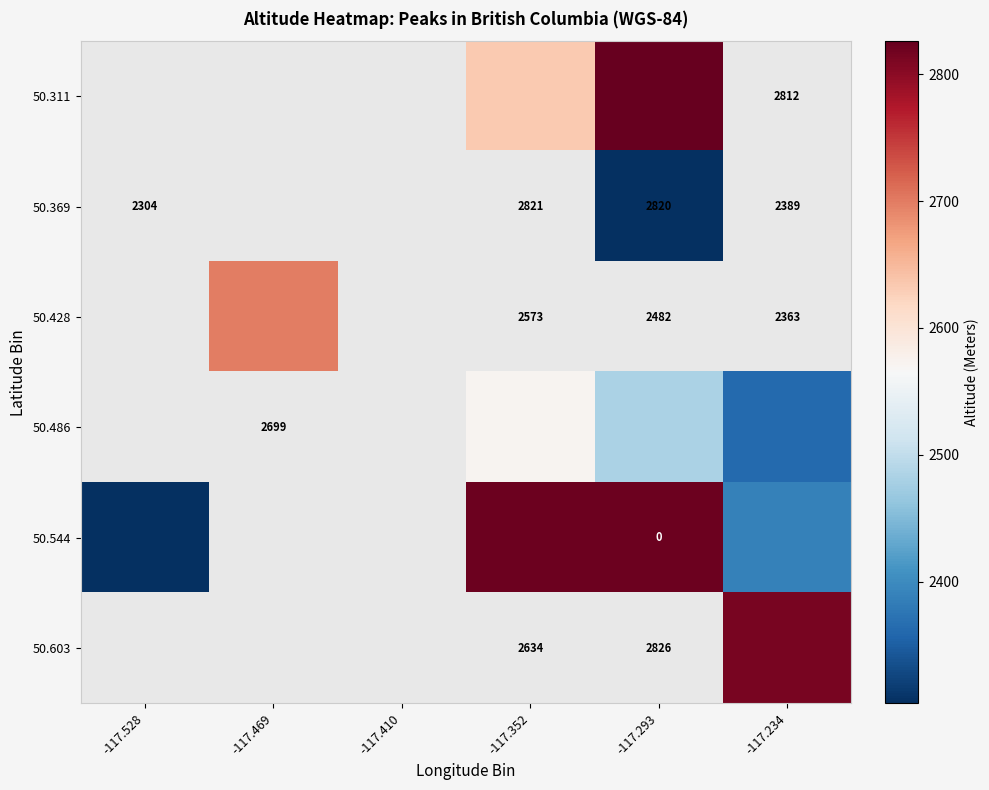

What is the greatest value displayed?

2826.0